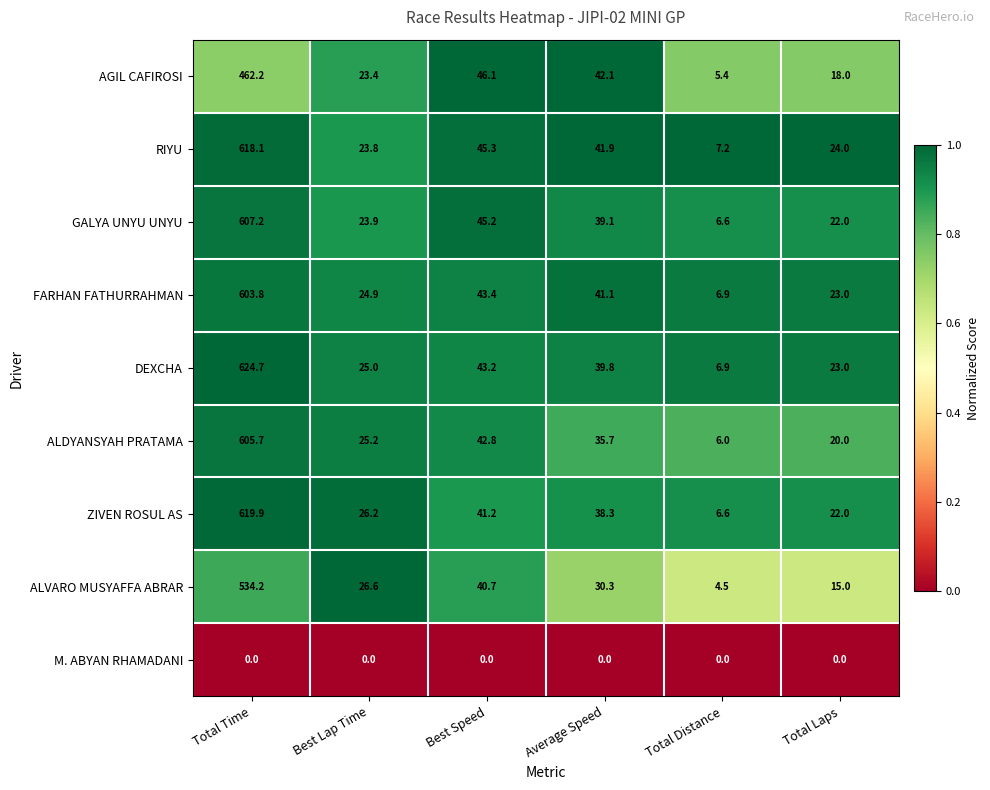

The value of DEXCHA at Average Speed is 39.8. True or false?

True